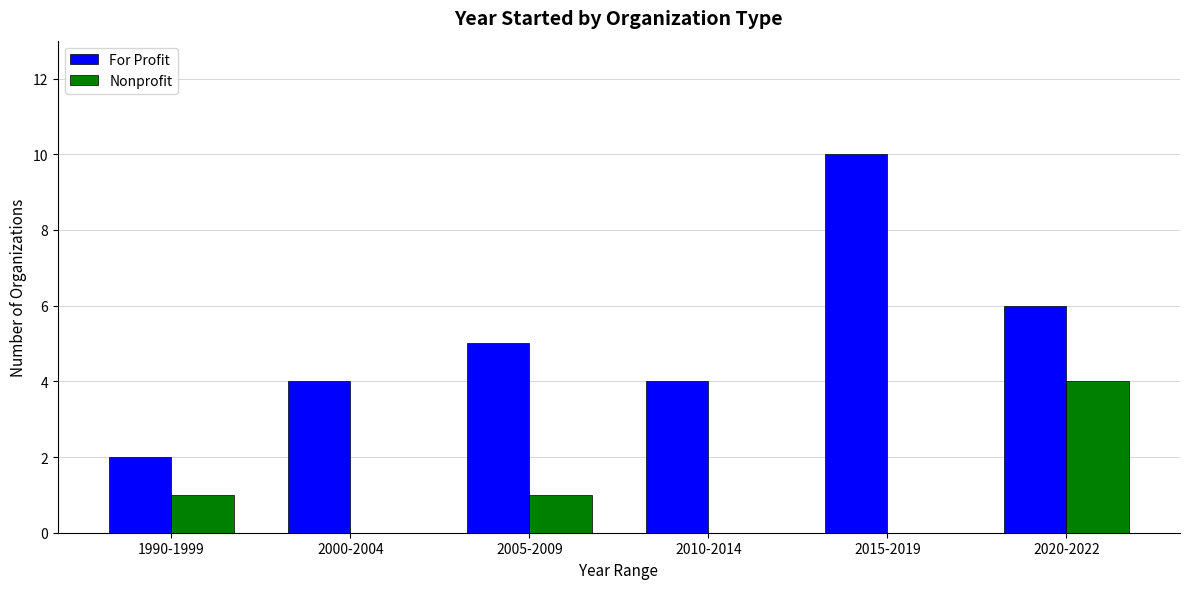

Is the value of Nonprofit at 1990-1999 greater than the value of For Profit at 2010-2014?

No